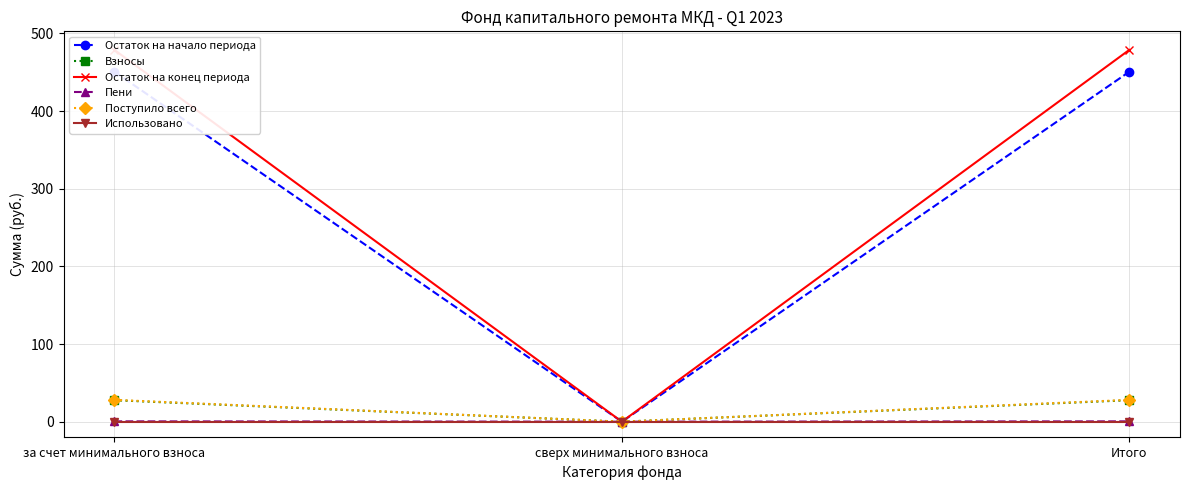

How many data points in Пени are above 0?

2